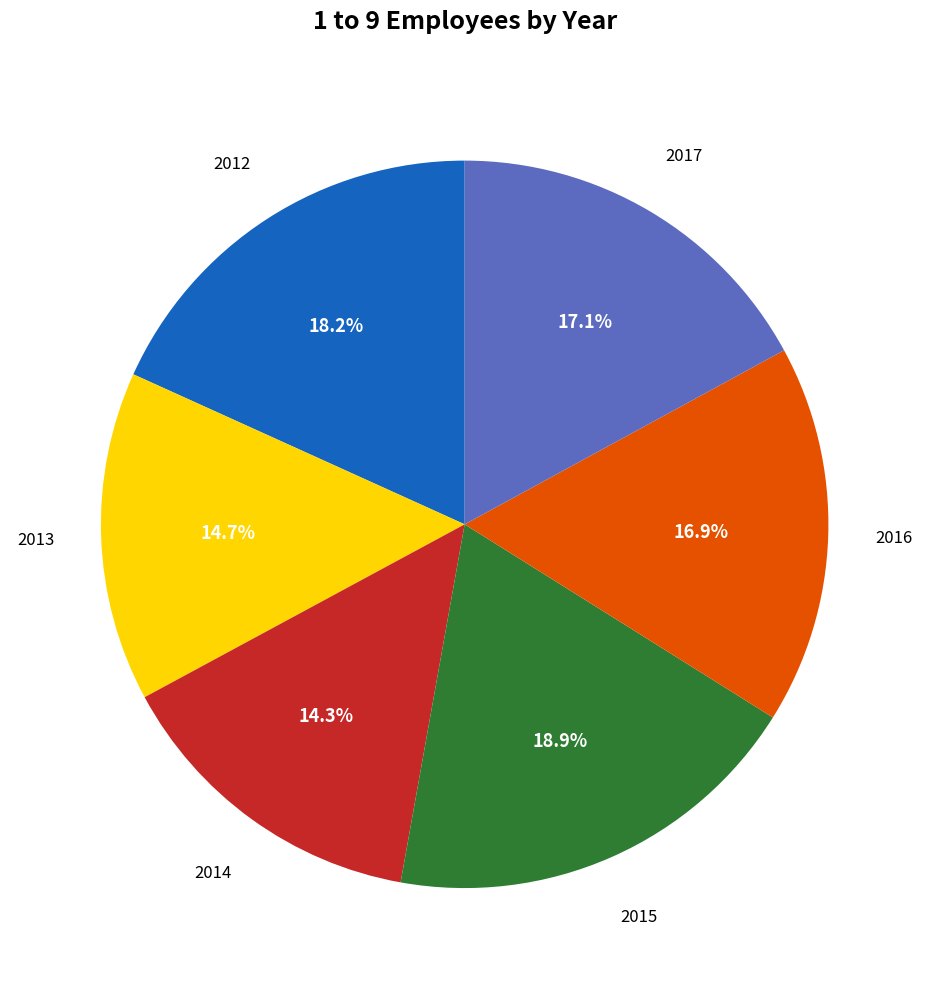

True or false: 2016 accounts for 32% of the total.

False